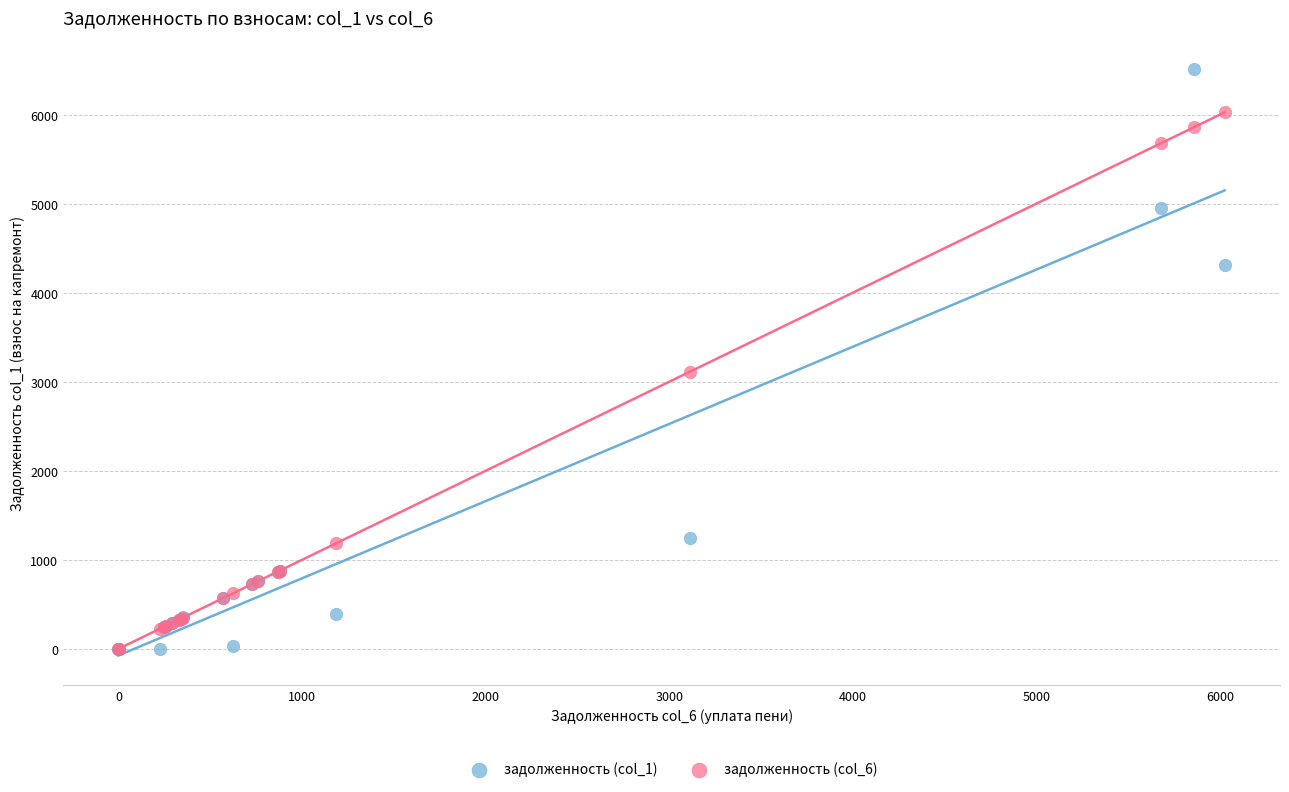

What are all the series names shown in the legend?

задолженность (col_1), задолженность (col_6)